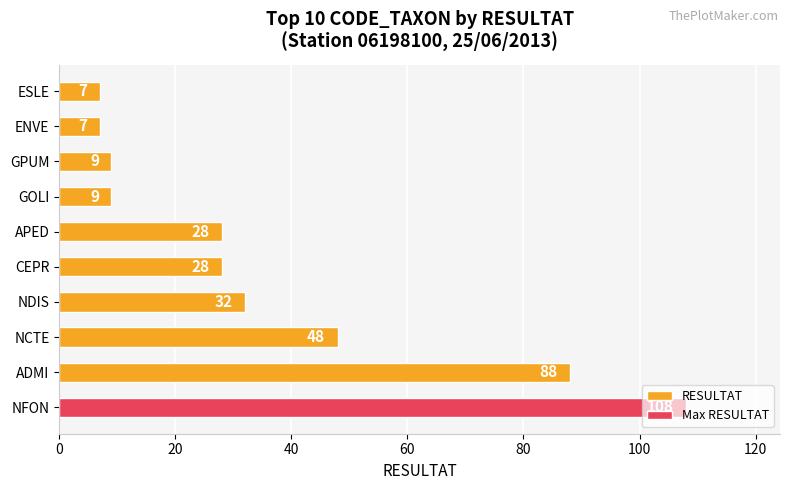

Count the number of categories in the chart.

10